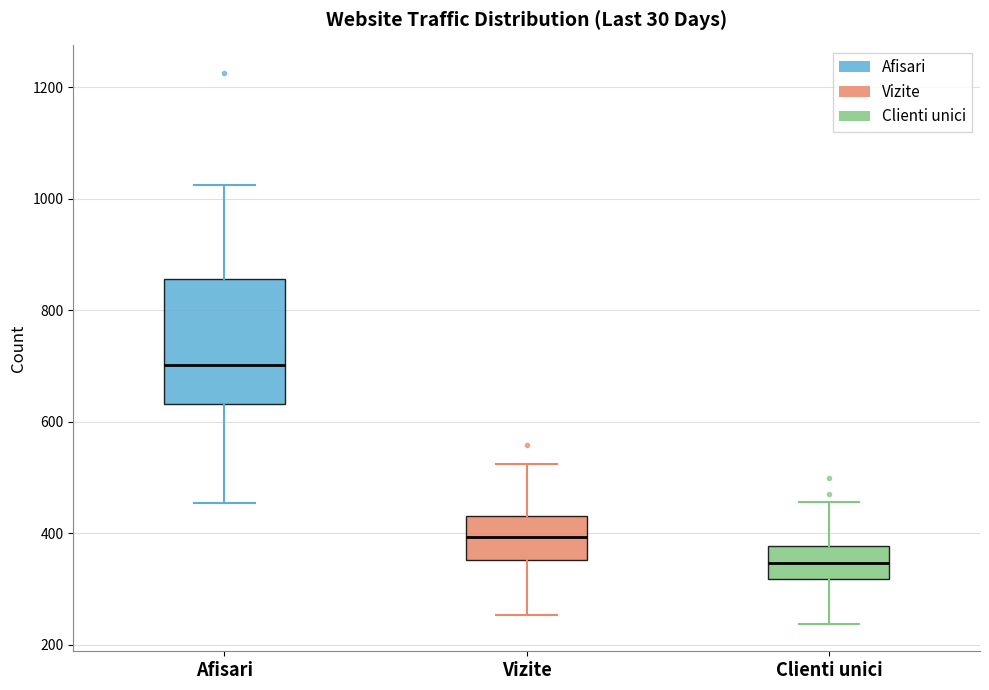

Reading left to right, transcribe this box plot: for each box, give where its median line is, the range the box spans, and where its two whiskers end, as read against the y-axis. The values are not printed on the chart, so give them approximately, as read against the axis.

Afisari: median 700, box 640 to 860, whiskers 460 to 1020
Vizite: median 400, box 360 to 440, whiskers 260 to 520
Clienti unici: median 340, box 320 to 380, whiskers 240 to 460